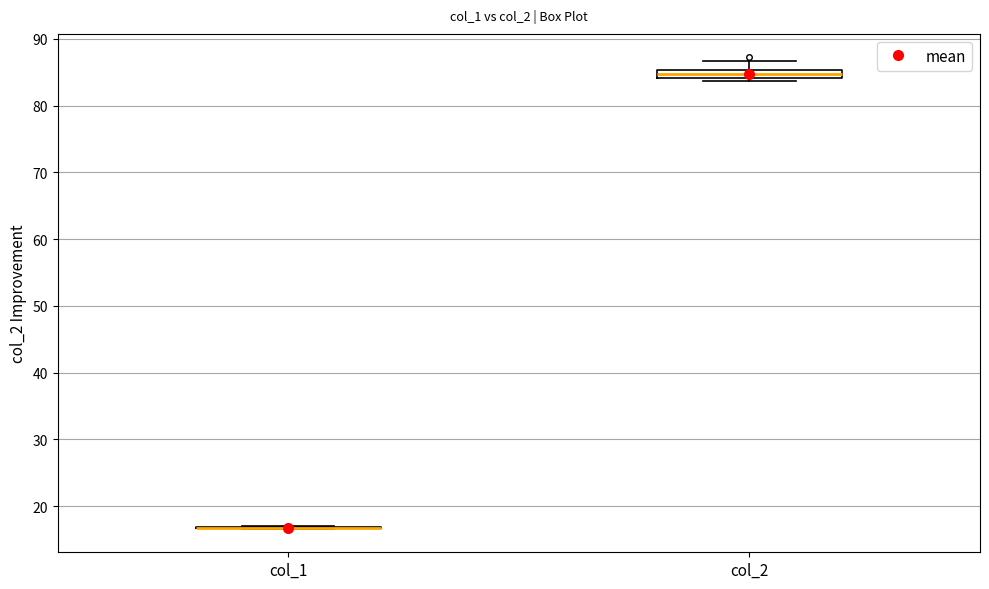

Where is the lower edge of the box for col_2 on the y-axis? The values are not printed on the chart, so give them approximately, as read against the axis.

84